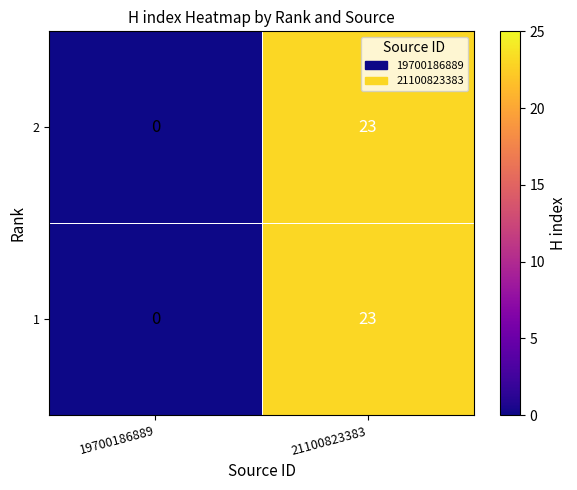

What is the sum of the 1 values at 21100823383 and 19700186889?

23